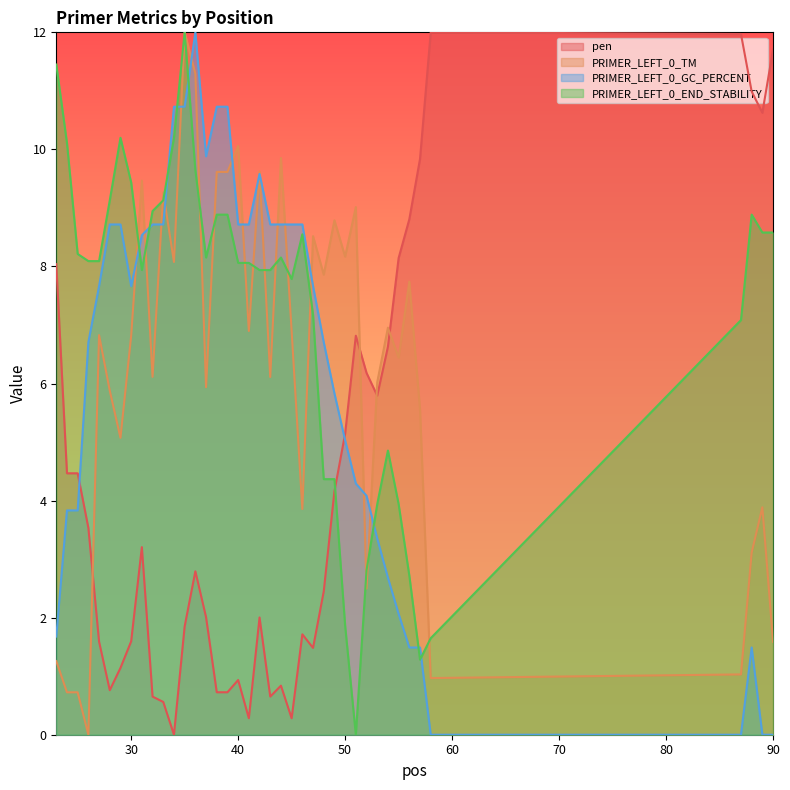

Which series has the largest total across all categories?

PRIMER_LEFT_0_END_STABILITY